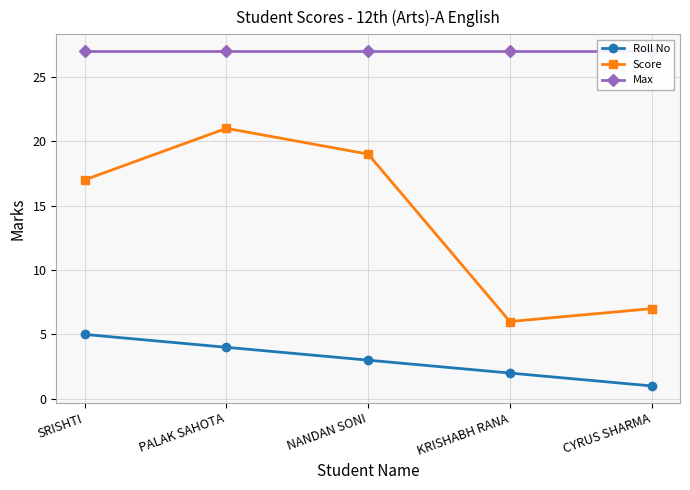

What is the greatest value displayed?

27